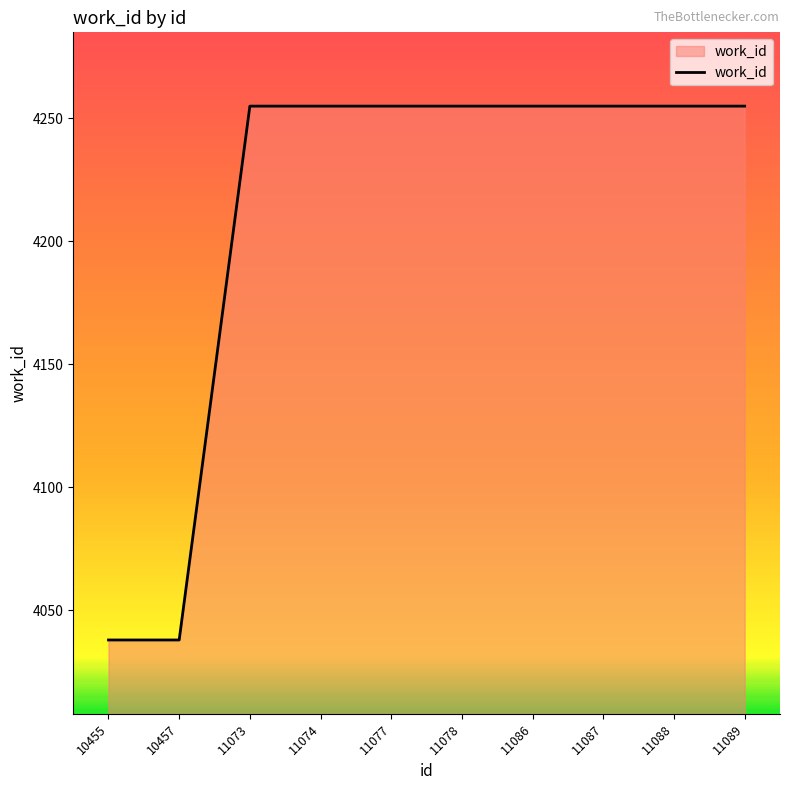

Reading left to right, extract all data points from this chart.

10455=4038	10457=4038	11073=4255	11074=4255	11077=4255	11078=4255	11086=4255	11087=4255	11088=4255	11089=4255